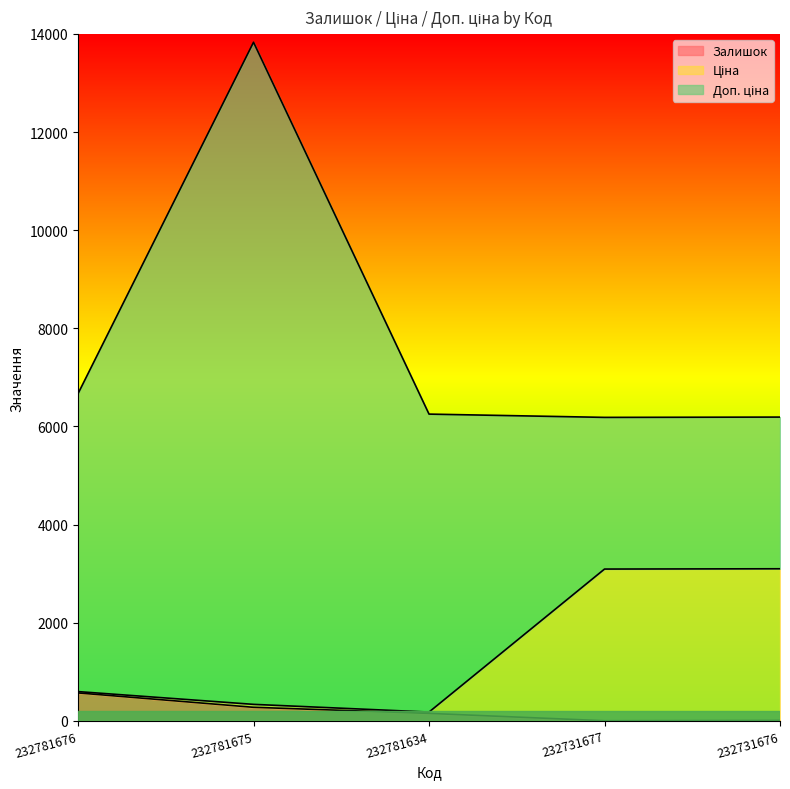

At which category does Ціна reach its first local valley?

232781634